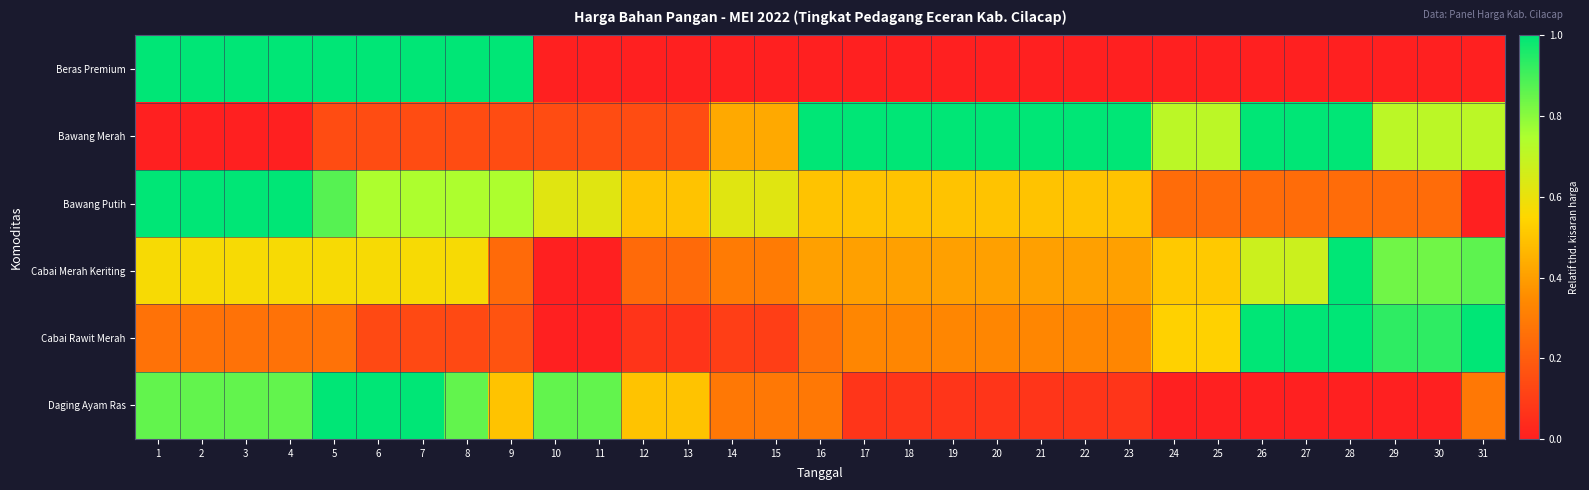

Which series has the largest range (max minus min)?

Cabai Merah Keriting